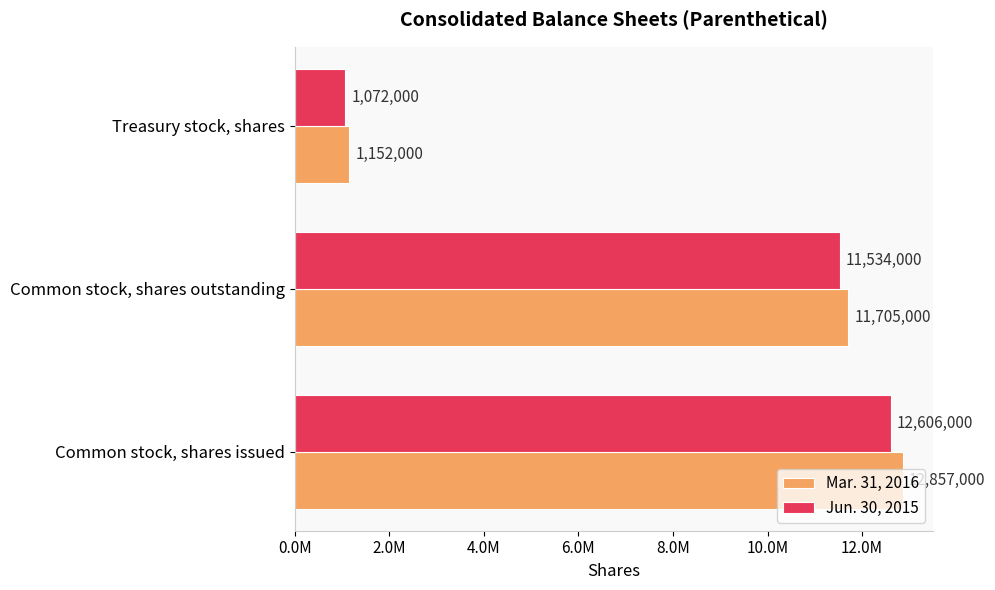

What are all the series names shown in the legend?

Mar. 31, 2016, Jun. 30, 2015